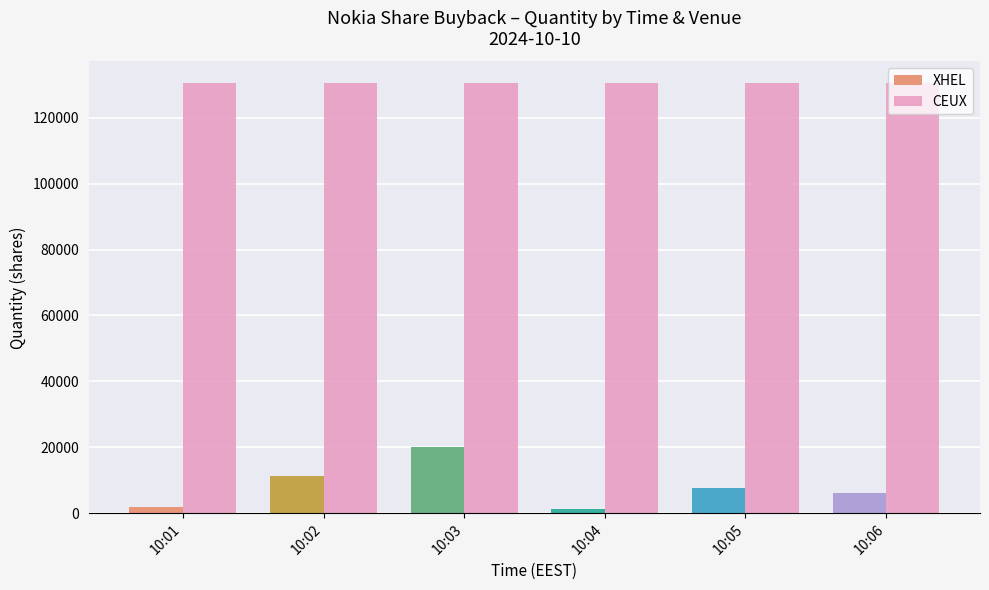

What is the lowest value of the CEUX series?

130563